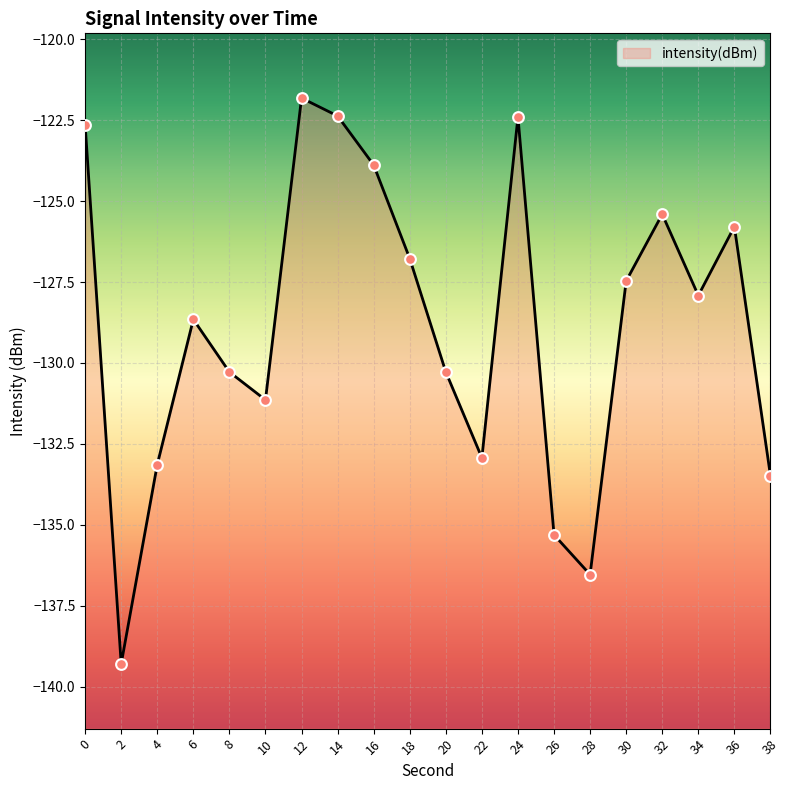

What is the change in value from 32 to 38?

-8.1